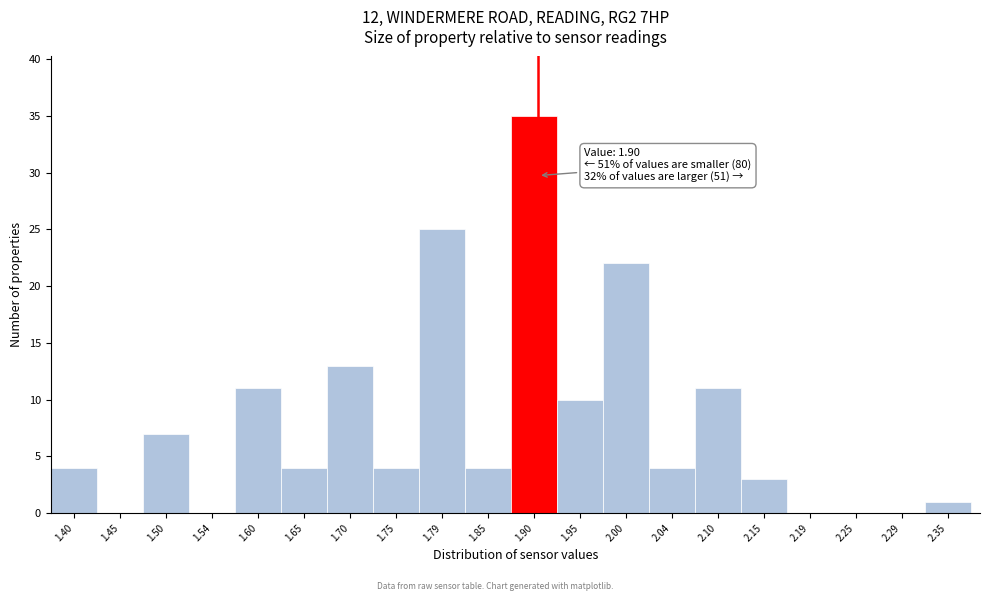

Which range on the x-axis has the tallest bar?

1.87 to 1.92